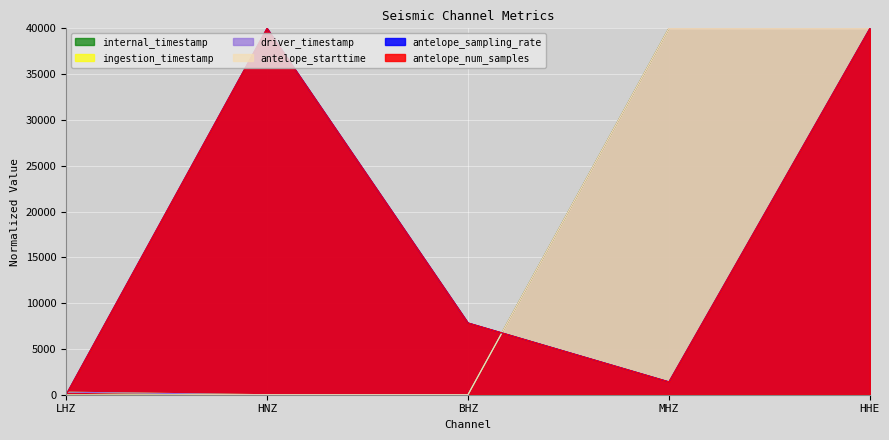

Rank the categories by driver_timestamp value from lowest to highest.

HNZ, BHZ, LHZ, HHE, MHZ